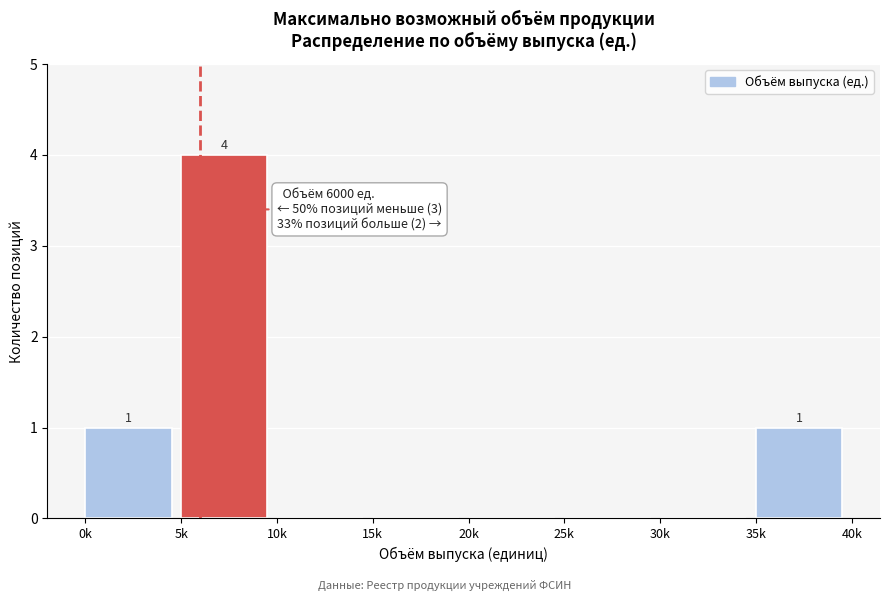

Reading right to left, what are all the values shown in this chart?

35k=1	30k=0	25k=0	20k=0	15k=0	10k=0	5k=4	0k=1